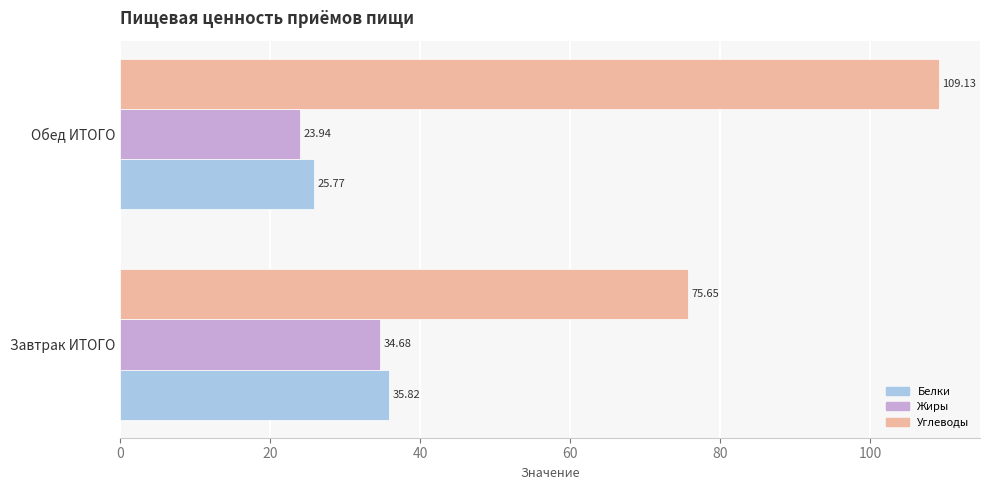

What is the total value across all series at Завтрак ИТОГО?

146.2